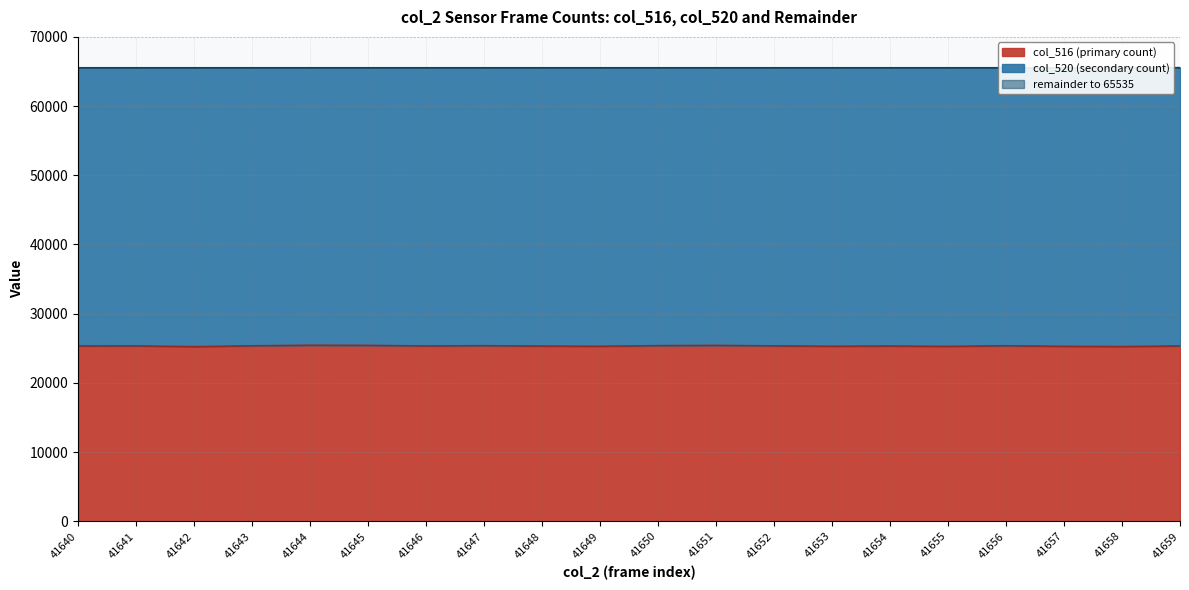

What is the lowest value of the col_516 (primary count) series?

25222